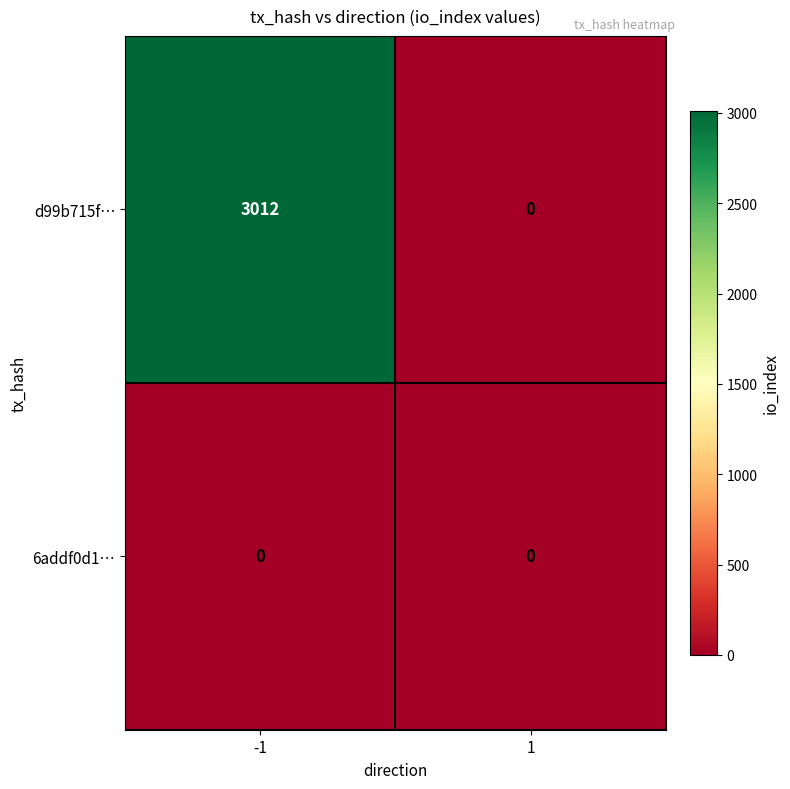

Which series changed the most between -1 and 1?

d99b715f…